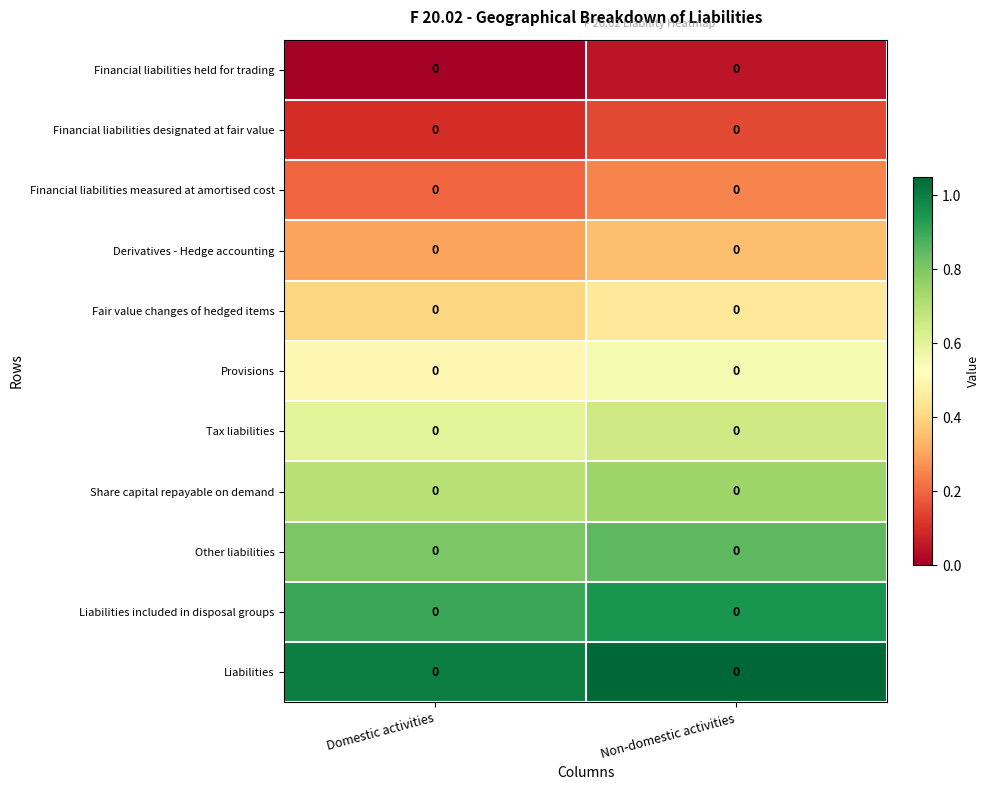

Rank the categories by Fair value changes of hedged items value from lowest to highest.

Domestic activities, Non-domestic activities